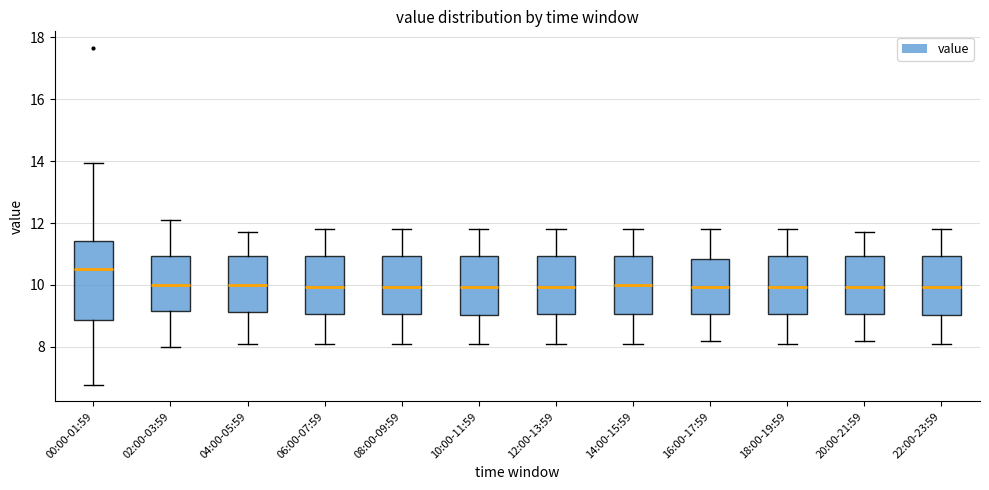

Where is the upper edge of the box for 06:00-07:59 on the y-axis? The values are not printed on the chart, so give them approximately, as read against the axis.

11.0